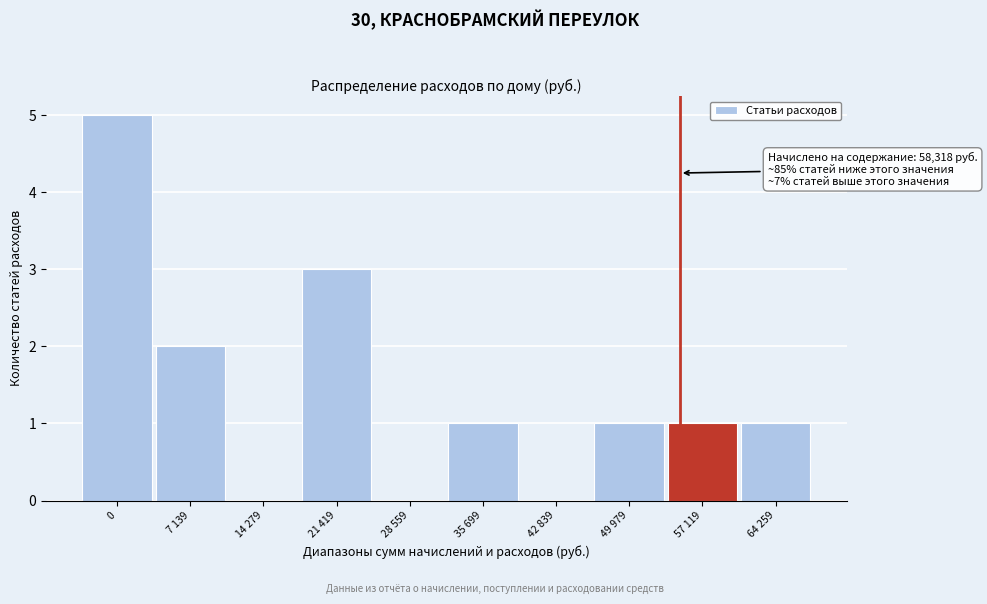

Reading left to right, list all the values displayed in this chart.

0=5	7 139=2	14 279=0	21 419=3	28 559=0	35 699=1	42 839=0	49 979=1	57 119=1	64 259=1